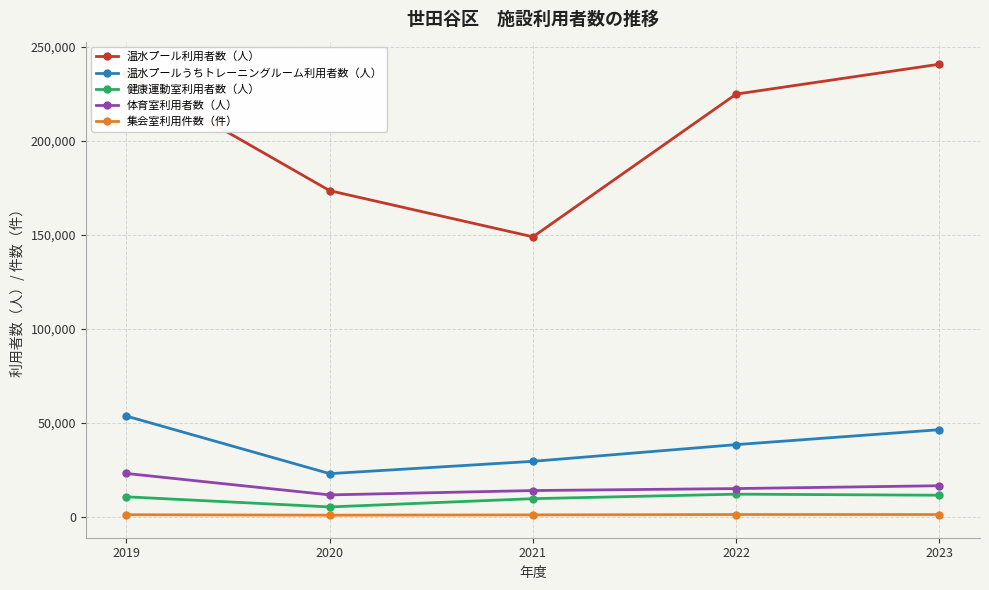

Which category has the lowest value in the 健康運動室利用者数（人） series?

2020